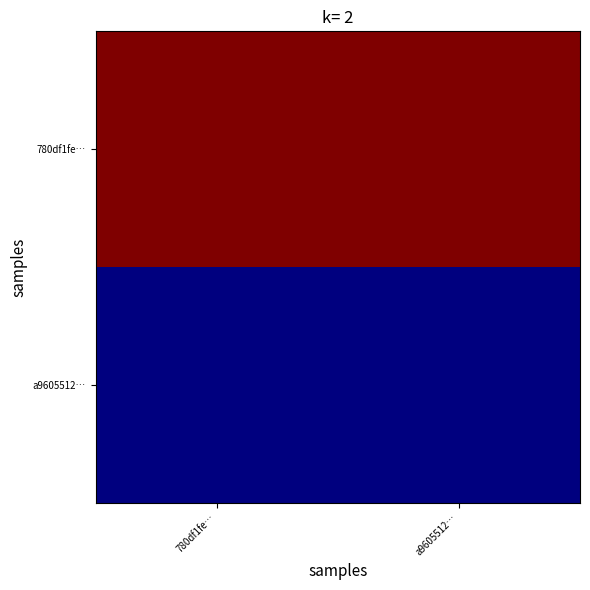

List the series in order of their overall mean, lowest first.

a9605512…, 780df1fe…